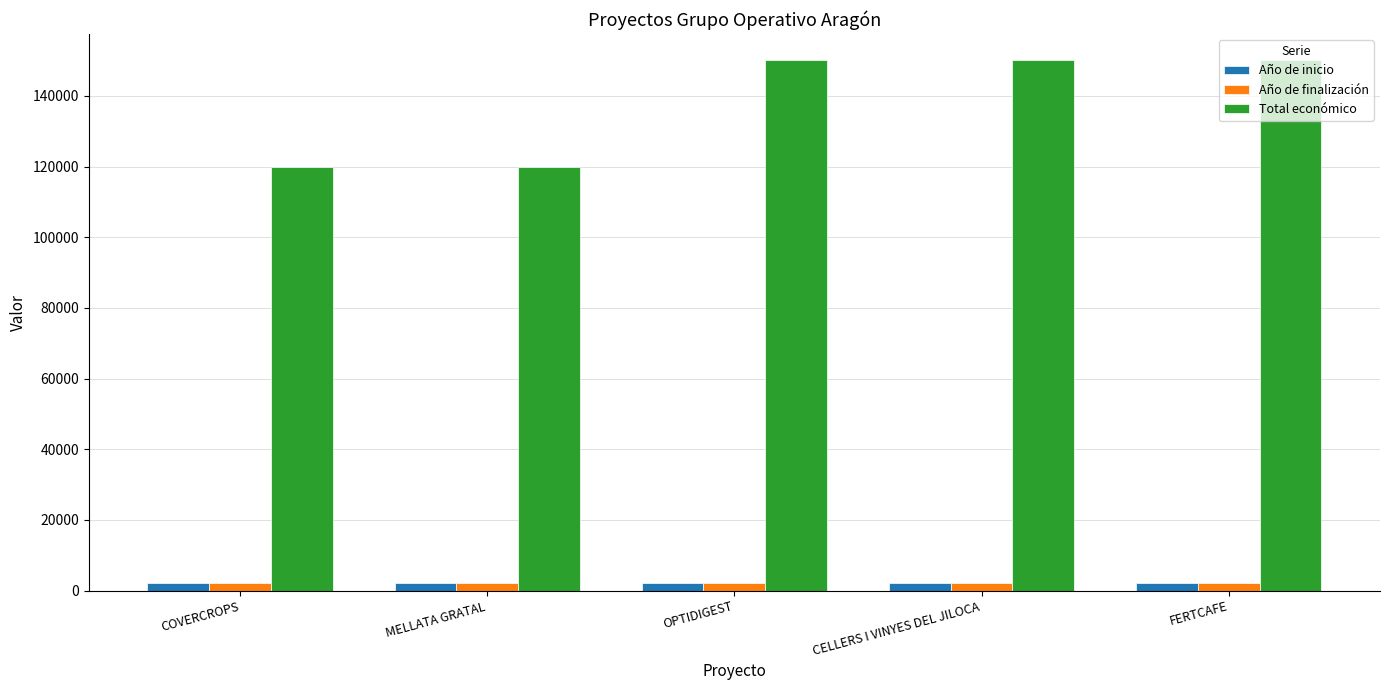

What is the difference between the maximum and minimum values in the Año de finalización series?

1